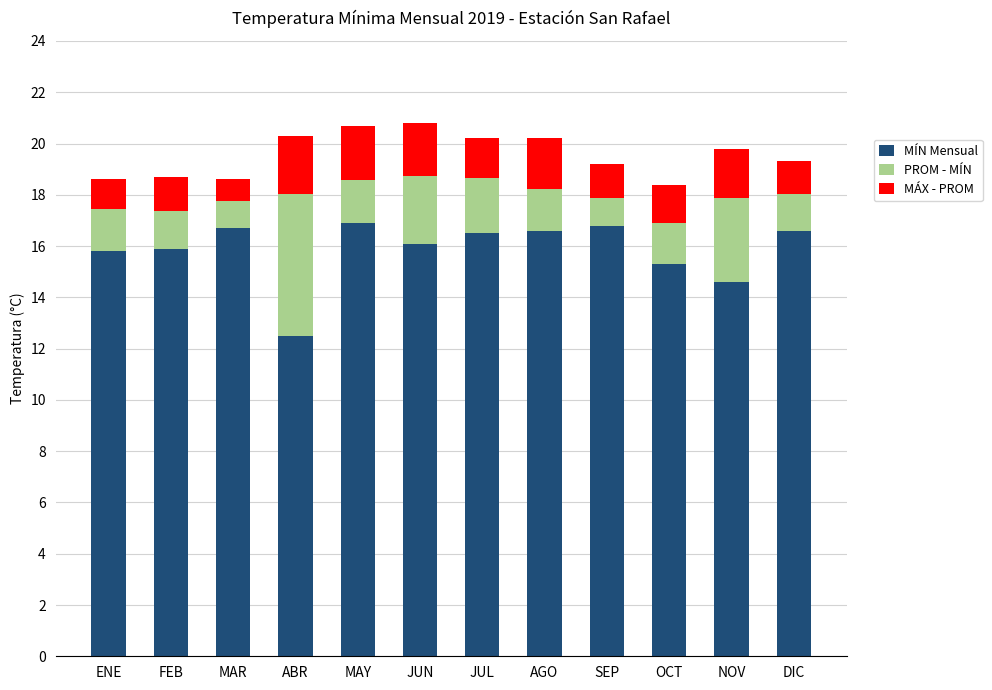

At which label is MÍN Mensual closest to 14?

NOV